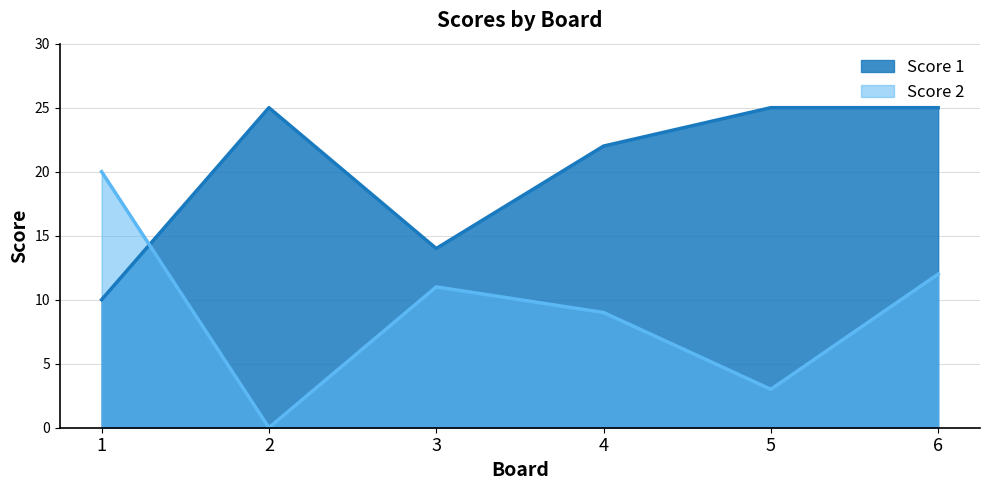

What are all the series names shown in the legend?

Score 1, Score 2